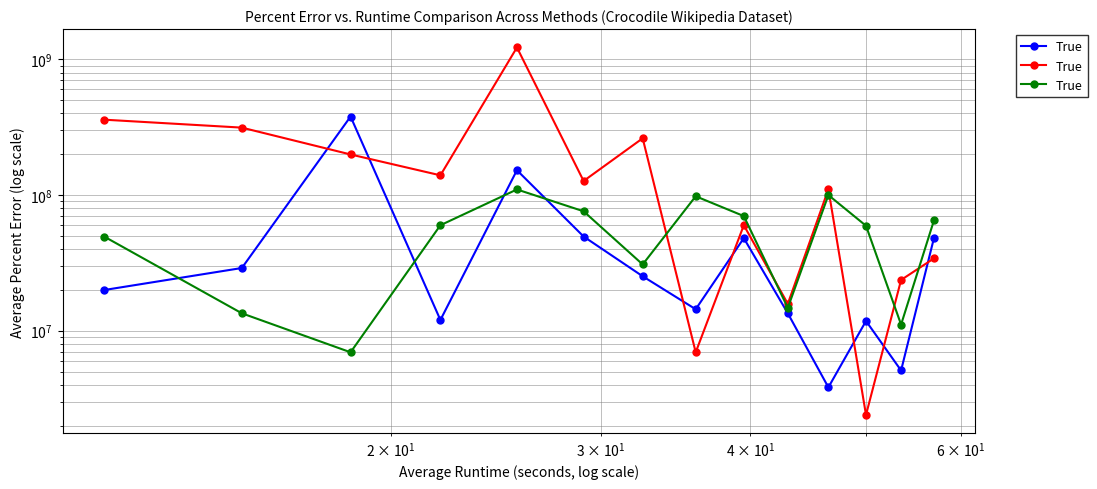

Count the number of categories in the chart.

14